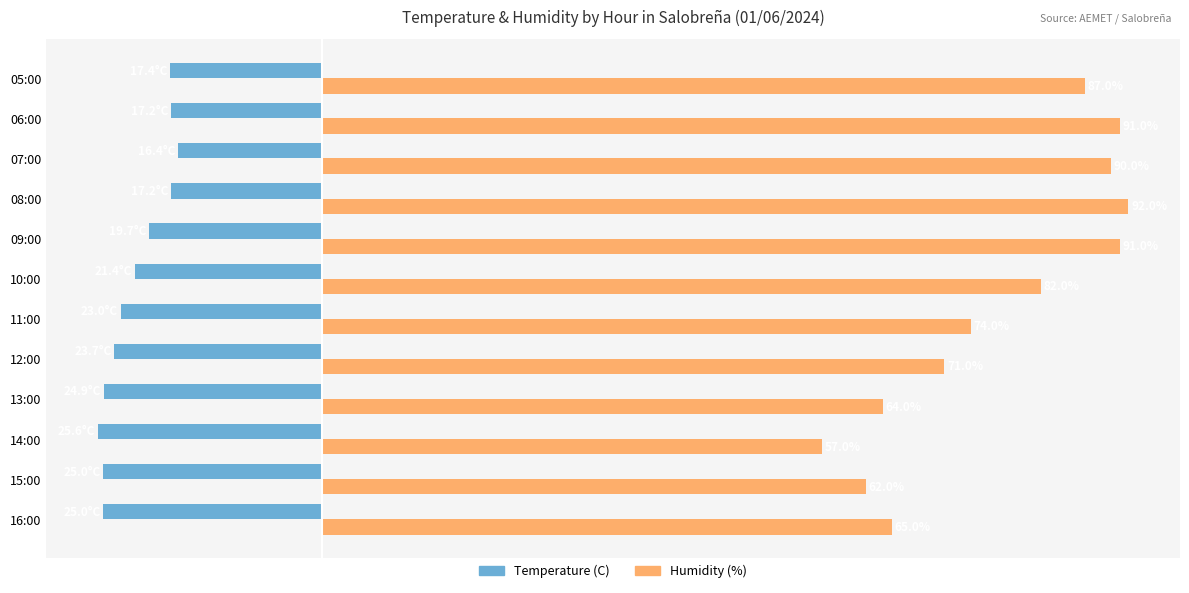

Which series has the widest spread of values?

Humidity (%)